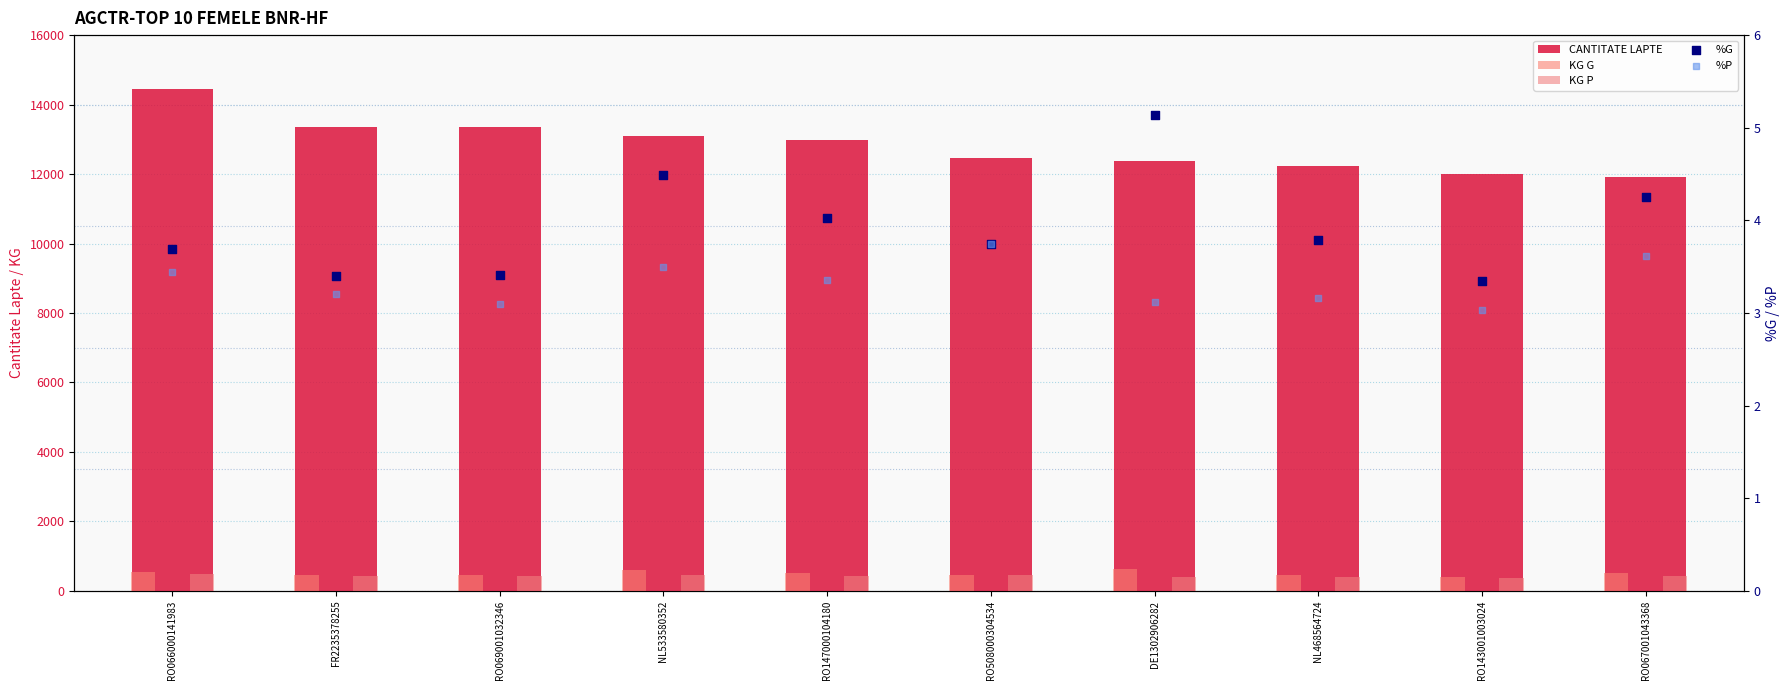

What are all the series names shown in the legend?

CANTITATE LAPTE, KG G, KG P, %G, %P